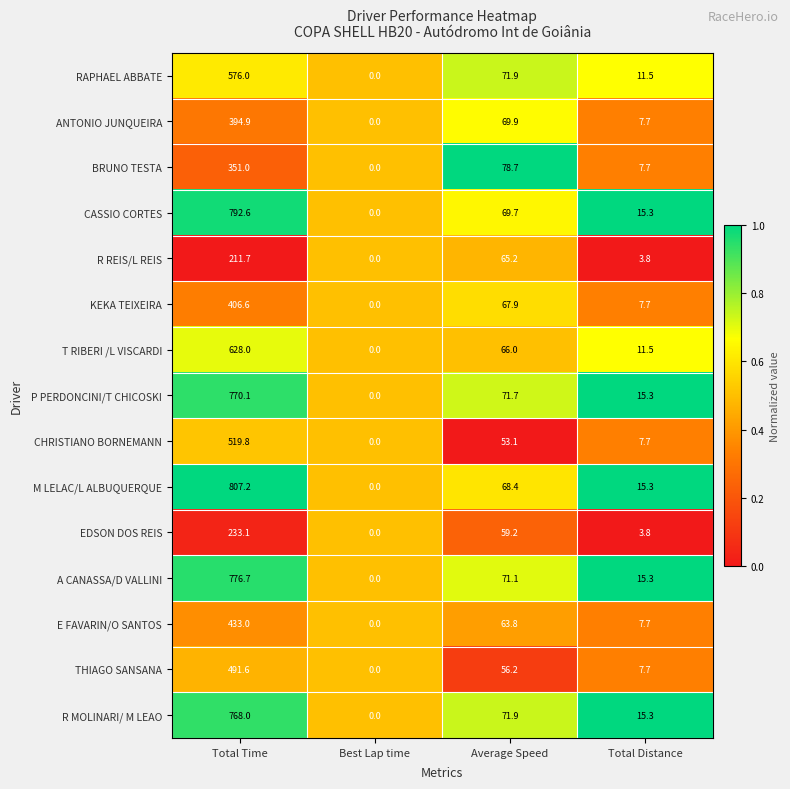

Between Best Lap time and Average Speed, which series saw the biggest shift?

BRUNO TESTA